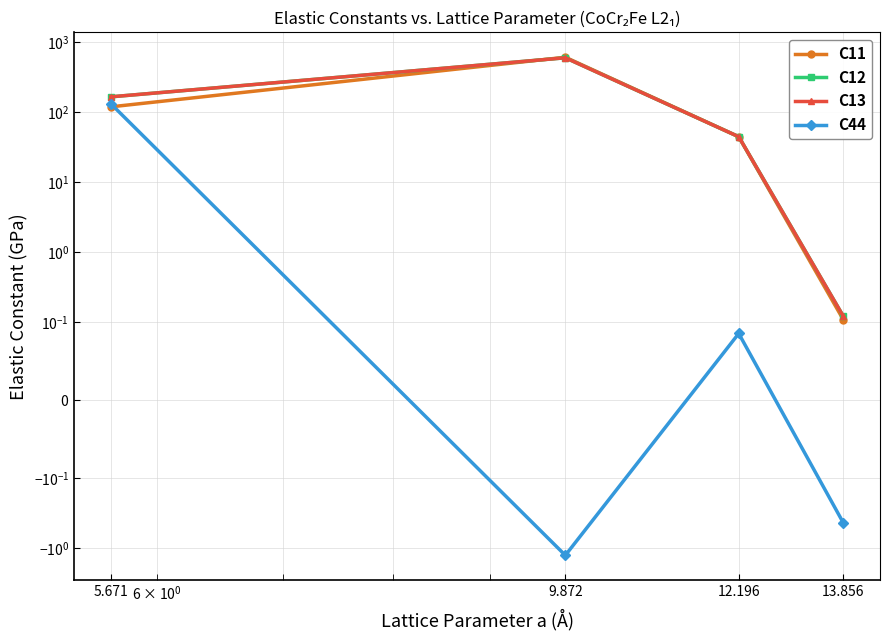

Rank the series by their maximum value, from highest to lowest.

C11, C12, C13, C44